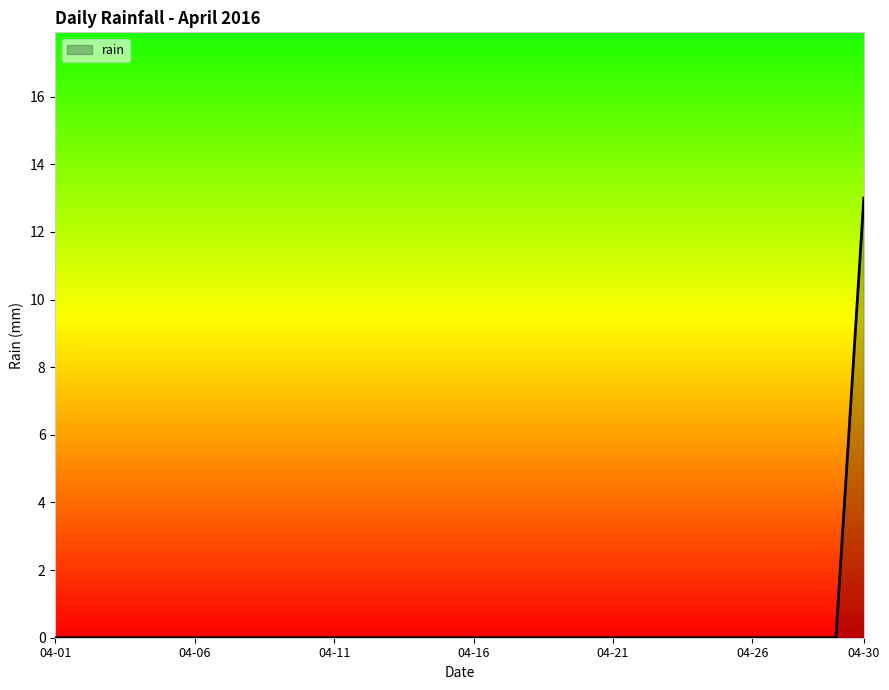

What is the difference between the maximum and minimum values?

13